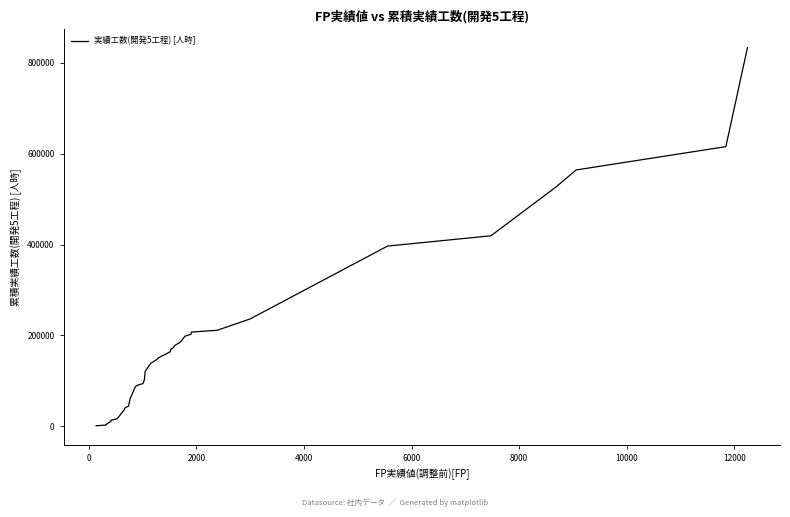

Does the chart display data point markers on the line(s)?

No